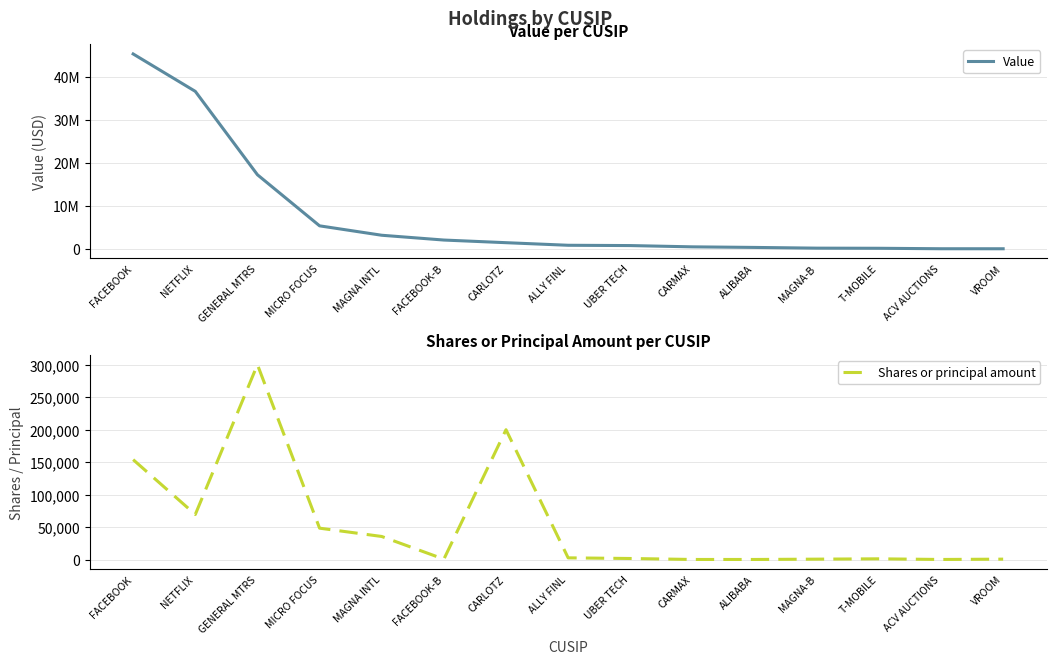

True or false: Value has a value of 5493433 at MAGNA INTL.

False